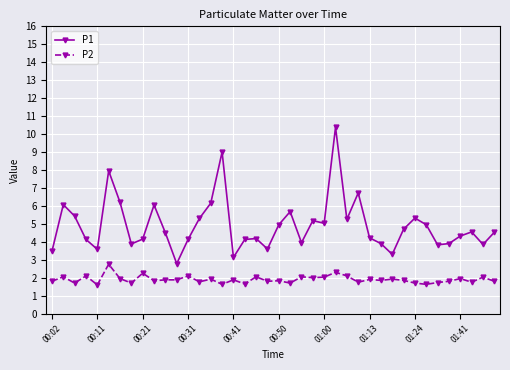

What is the value of the P2 point at the 35th from the left?

1.7